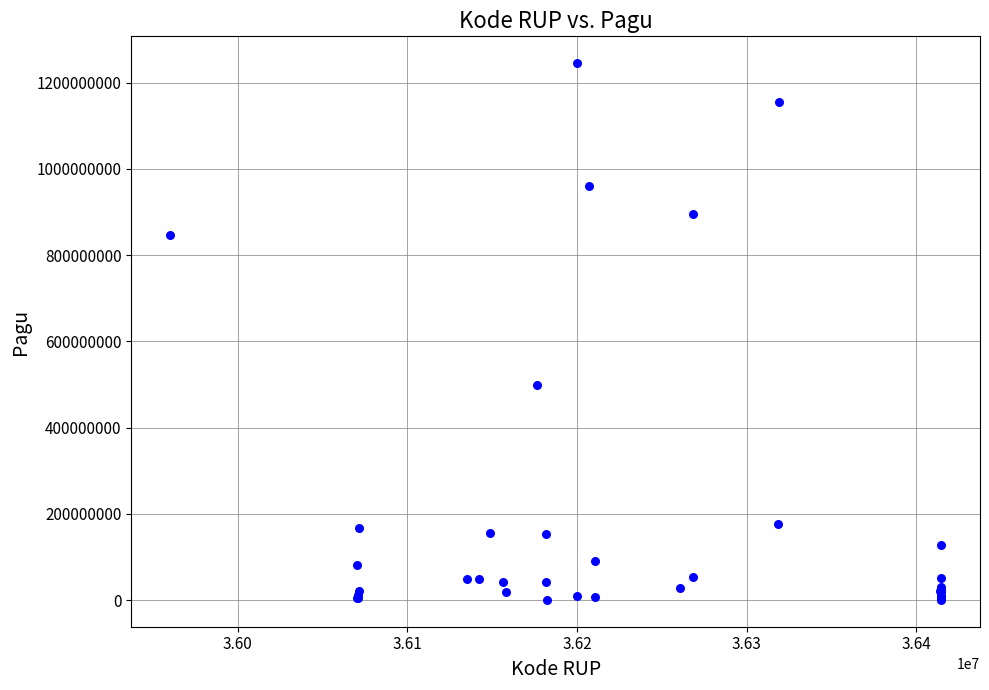

What Y value in the scatter plot is closest to 622840000?

499932000